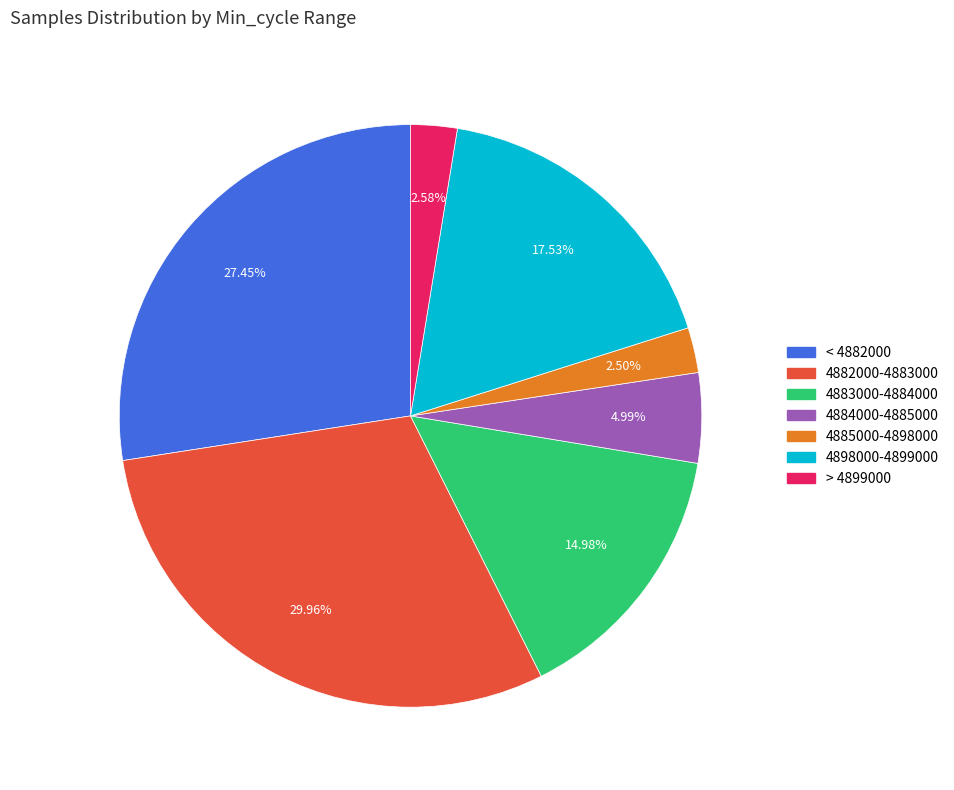

Is there a majority slice in this chart?

No